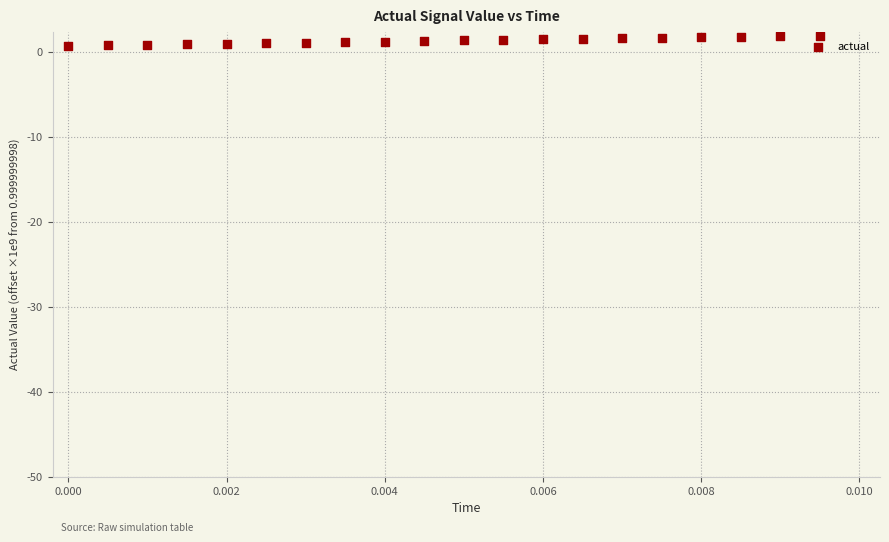

How many data points are displayed?

20